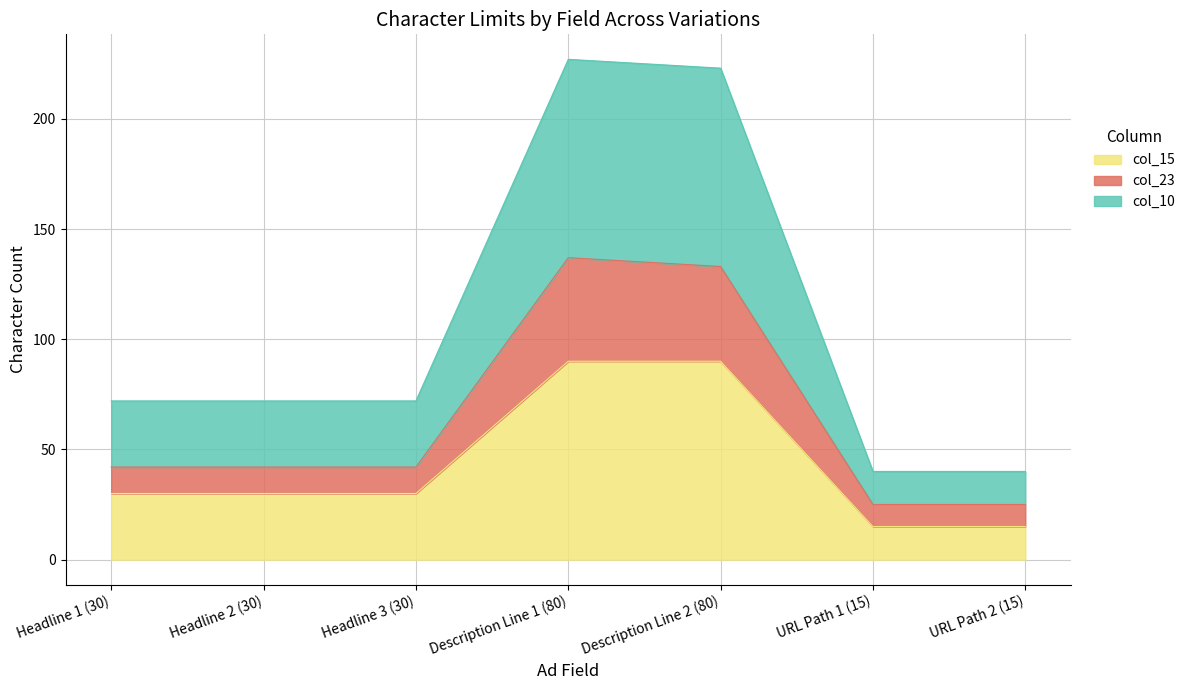

What position from the right is Description Line 2 (80)?

3